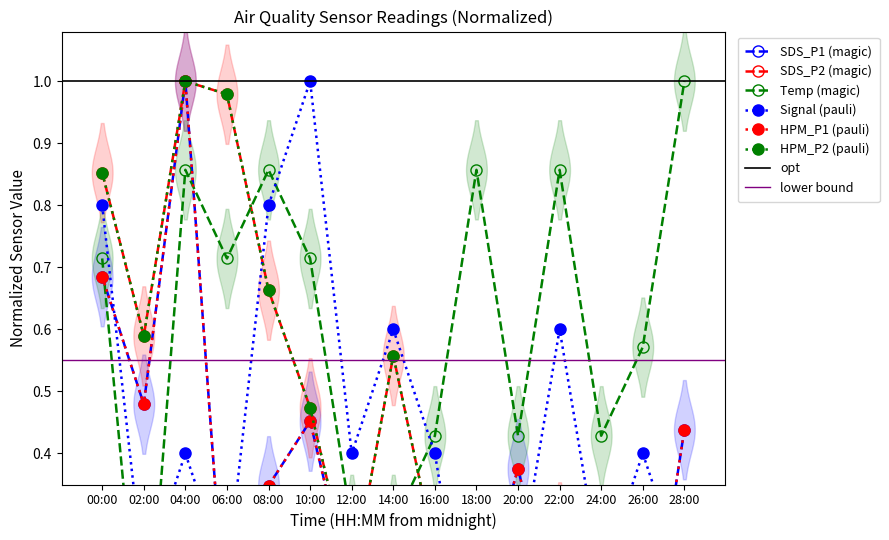

Which series has the largest total across all categories?

Temp